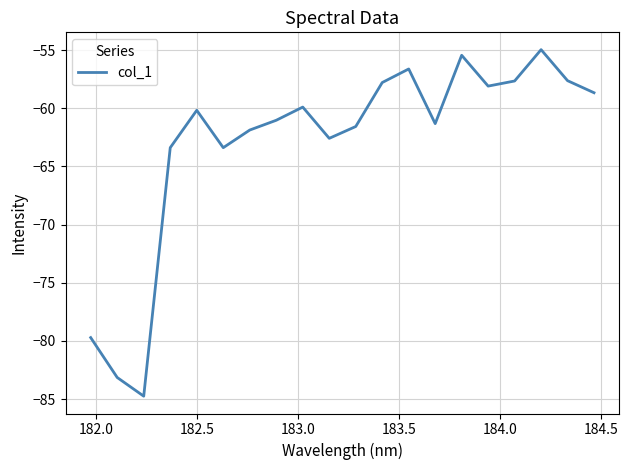

What is the minimum value shown in the chart?

-84.8